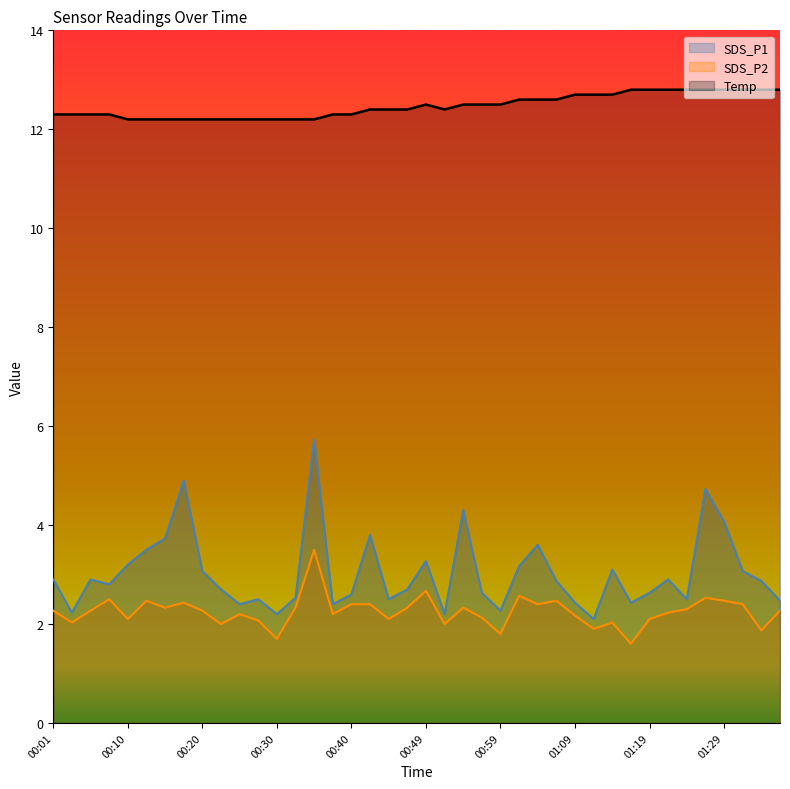

How many lines are shown in the chart?

3